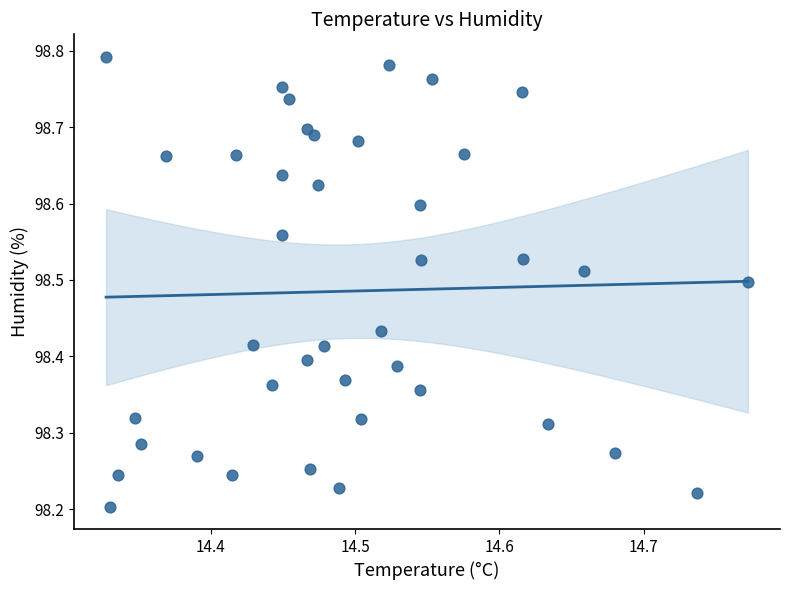

What is the range of X values (max minus min)?

0.4